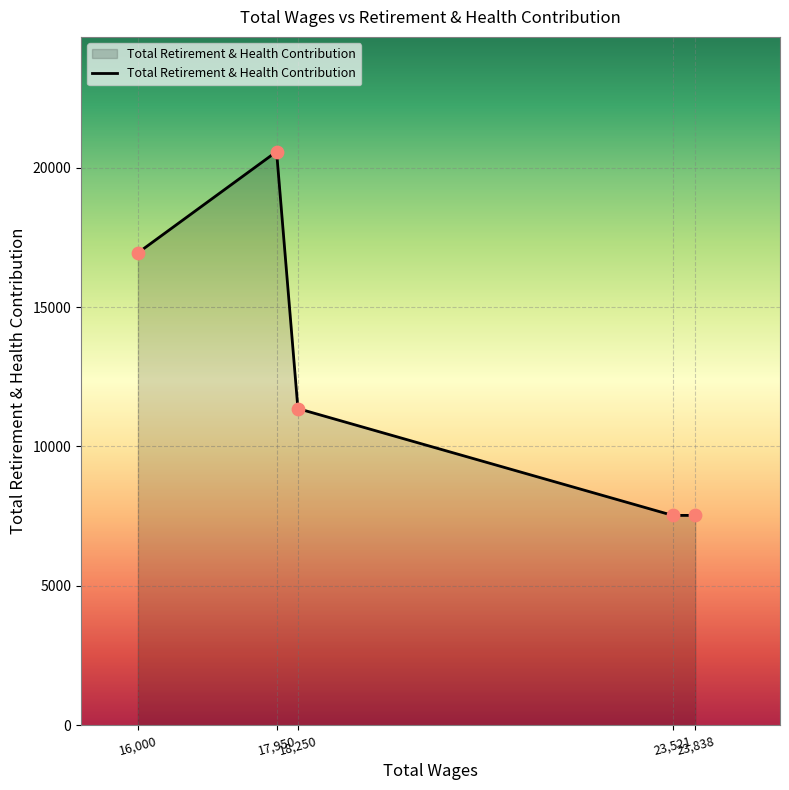

How many interior local peaks (higher than both neighbors) does the data have?

1